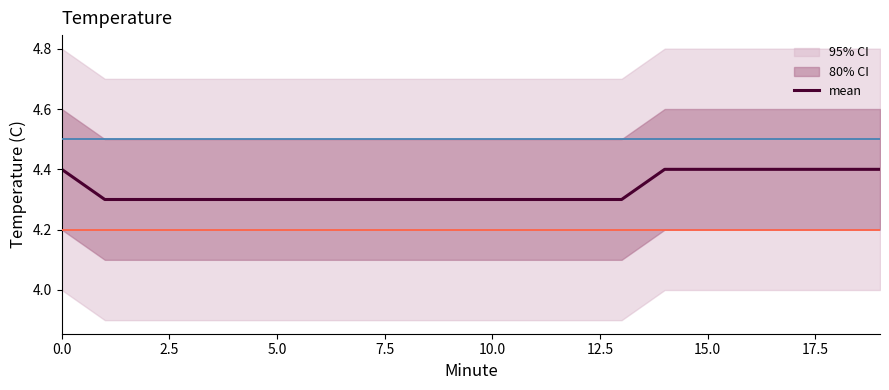

What is the highest value of the mean series?

4.4